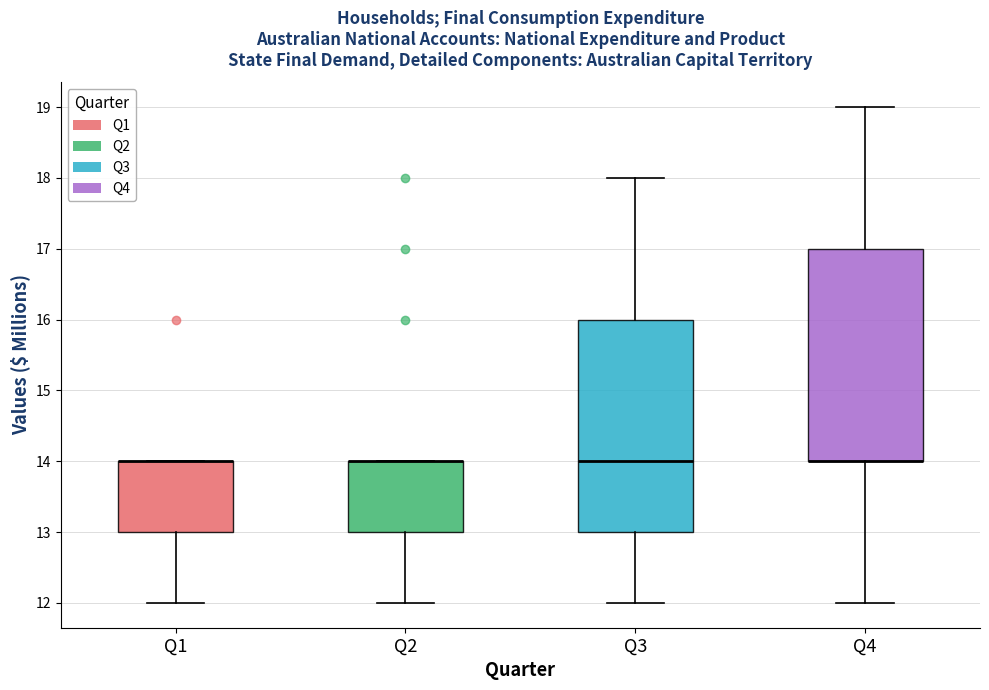

Where does the upper whisker of the box for Q3 end on the y-axis? The values are not printed on the chart, so give them approximately, as read against the axis.

18